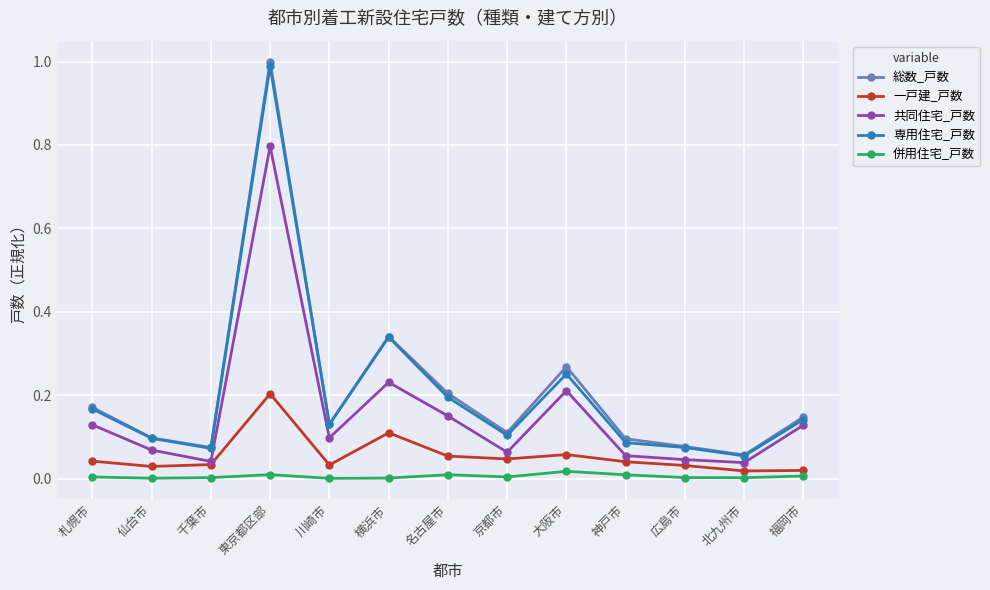

In 総数_戸数, how many points are lower than both neighbors (excluding endpoints)?

4